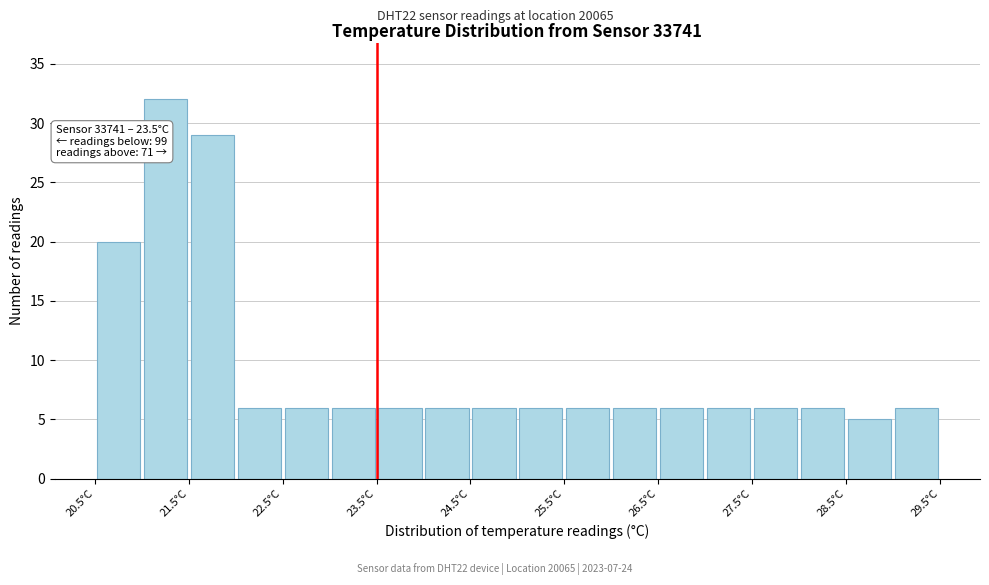

Over which range of the x-axis is the bar tallest?

21.0 to 21.5